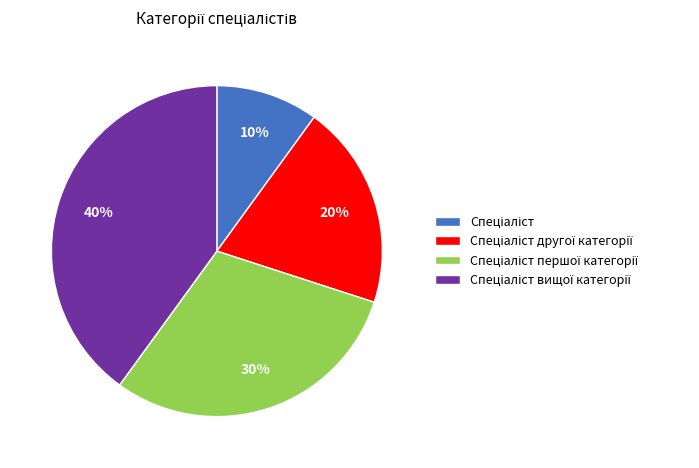

Is there a majority slice in this chart?

No